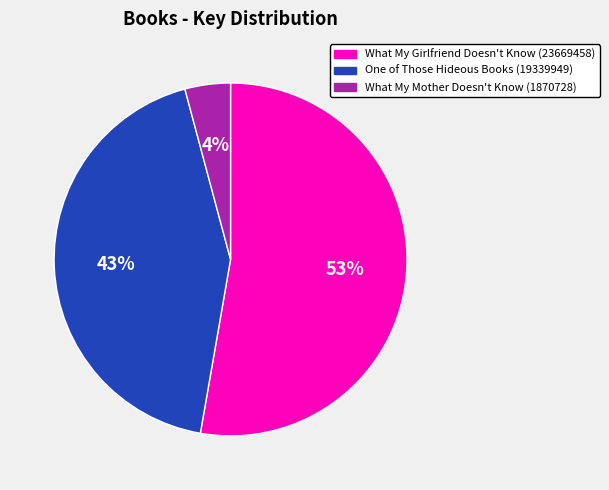

Do What My Mother Doesn't Know (1870728) and What My Girlfriend Doesn't Know (23669458) together represent more than half of the pie?

Yes